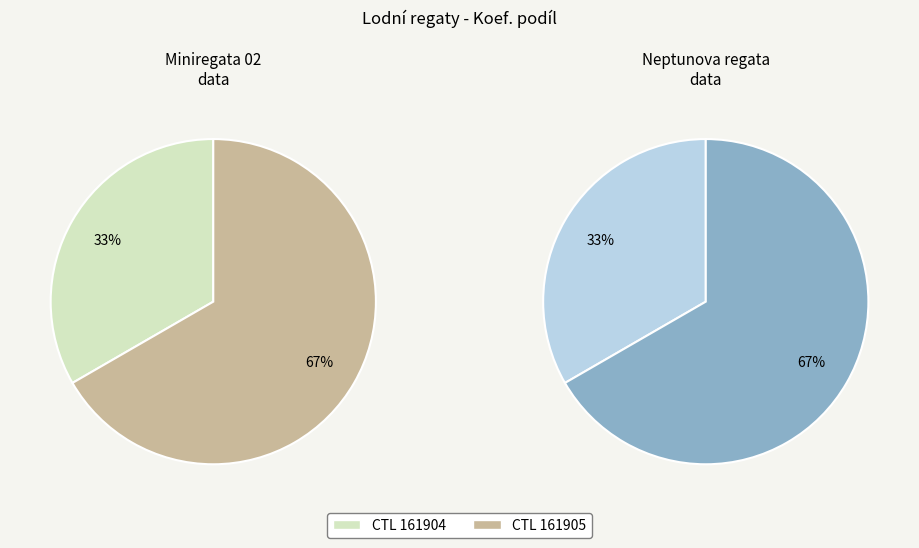

How many segments does this pie chart have?

2